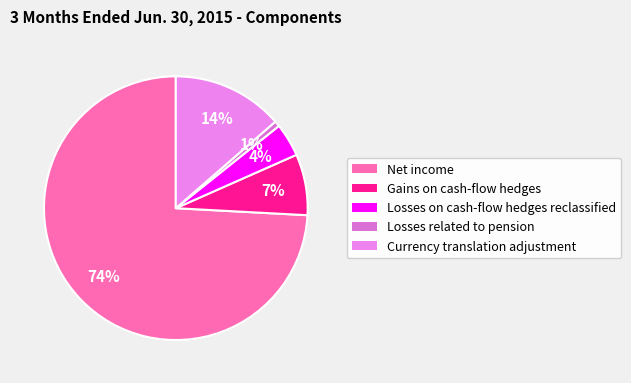

To the nearest percent, what is the difference between the Losses related to pension and Losses on cash-flow hedges reclassified slice percentages?

3%